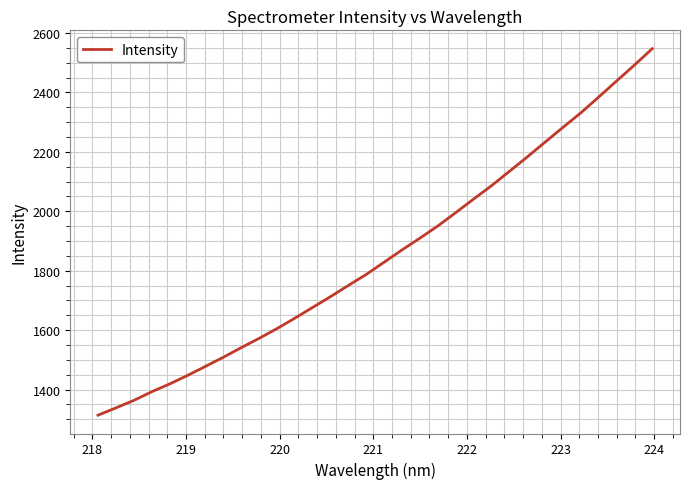

What is the greatest value displayed?

2547.1